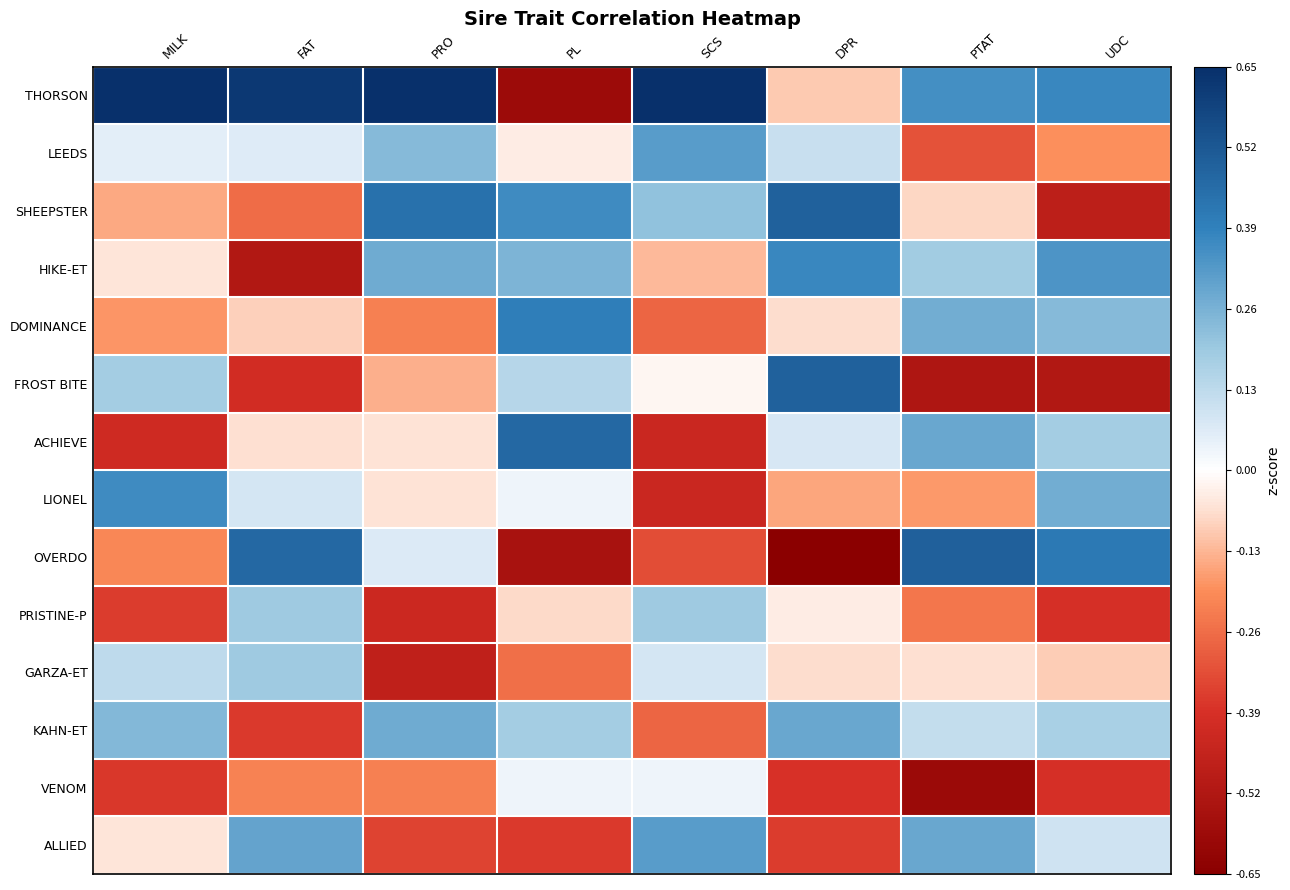

Count the number of data series in this chart.

14